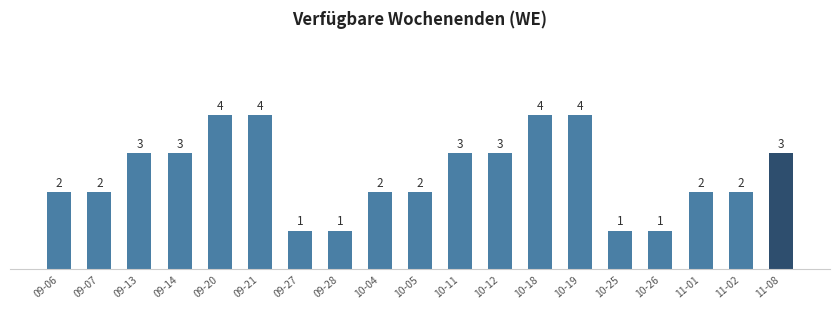

What is the change in value from 09-21 to 10-11?

-1